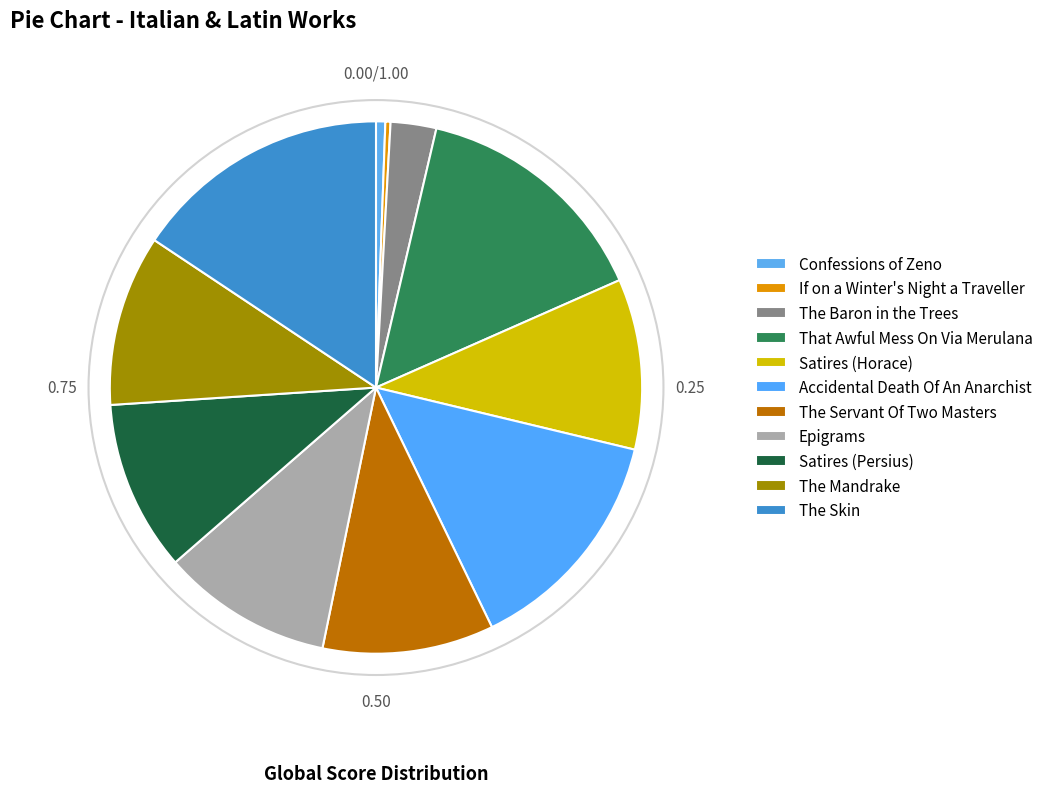

Is If on a Winter's Night a Traveller the majority of the pie?

No